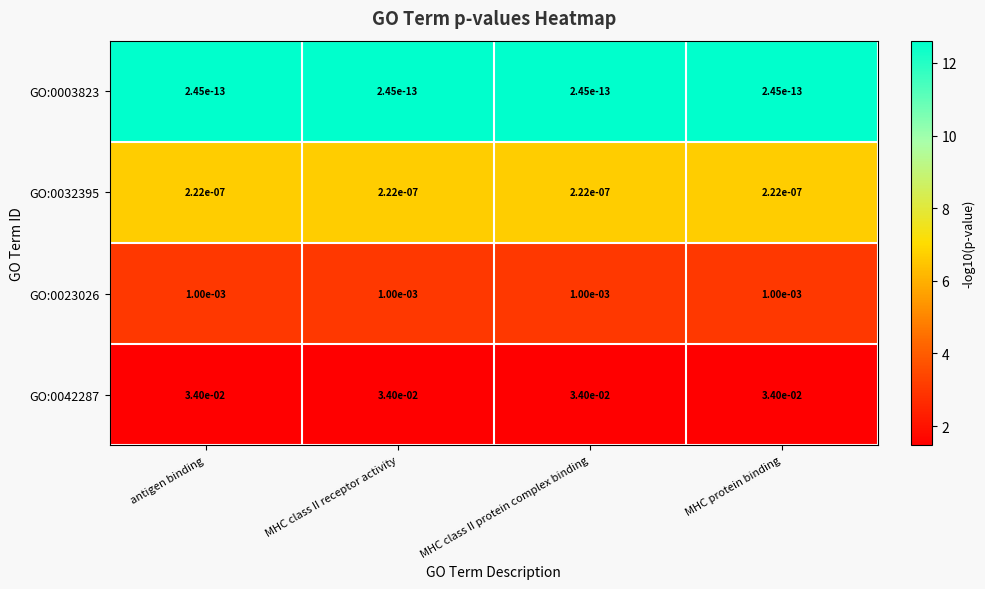

True or false: GO:0023026 has a value of 0.0 at antigen binding.

True